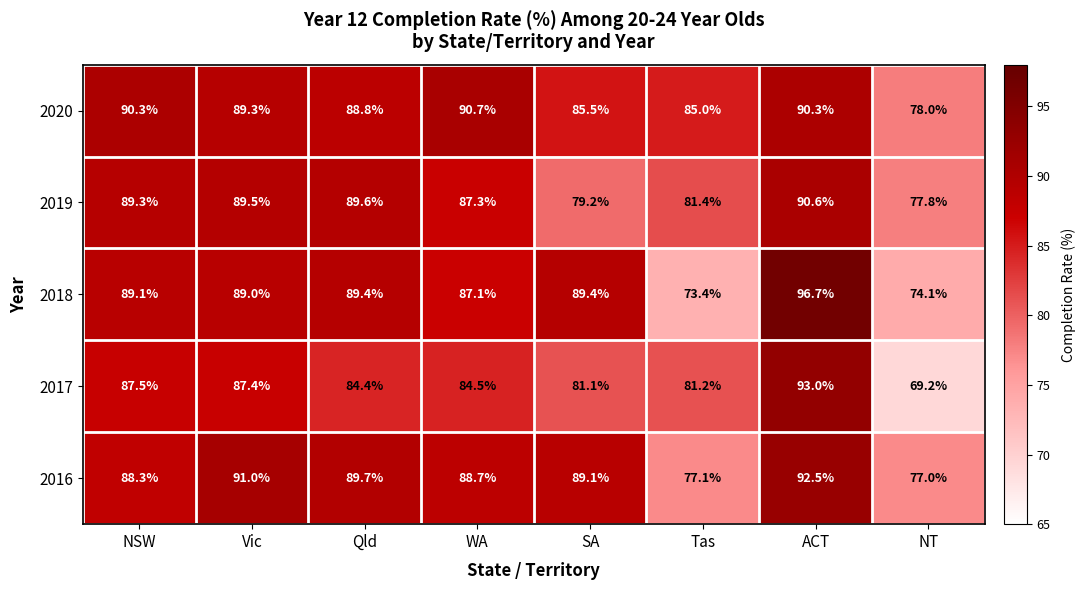

Which category has the highest value across all series?

ACT